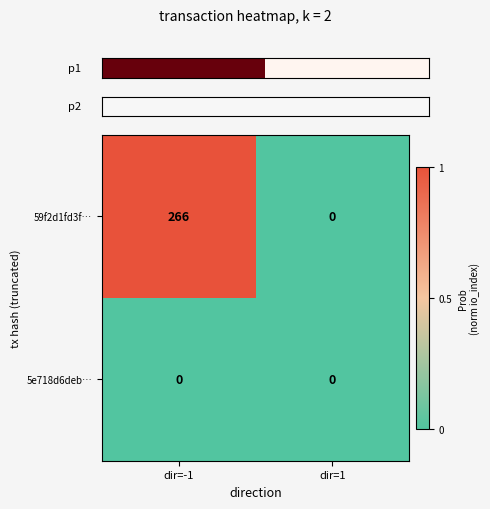

Reading left to right, extract all data points from this chart.

59f2d1fd3f…: dir=-1=266	dir=1=0
5e718d6deb…: dir=-1=0	dir=1=0